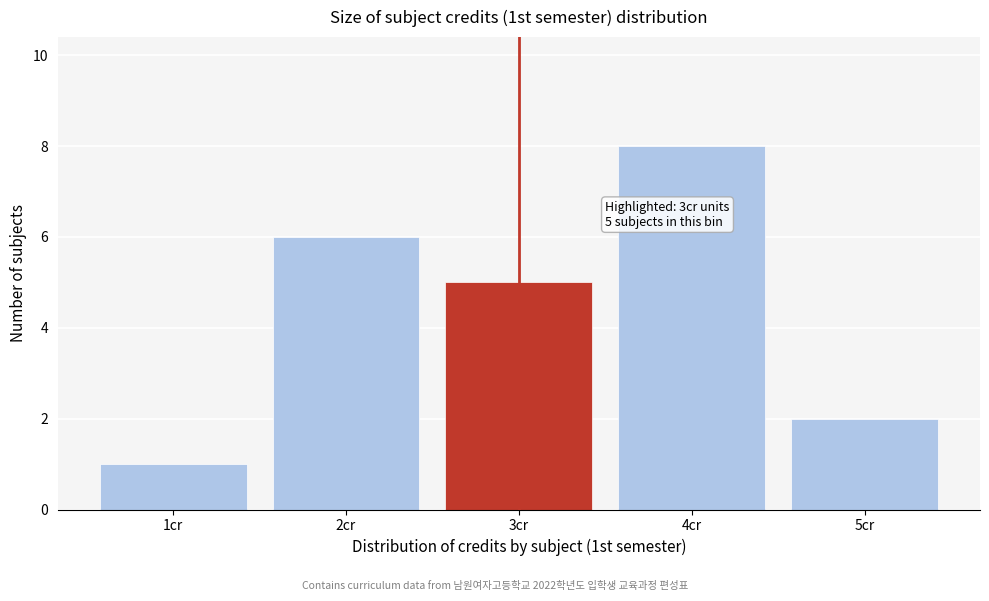

Reading right to left, extract all data points from this chart.

2	8	5	6	1